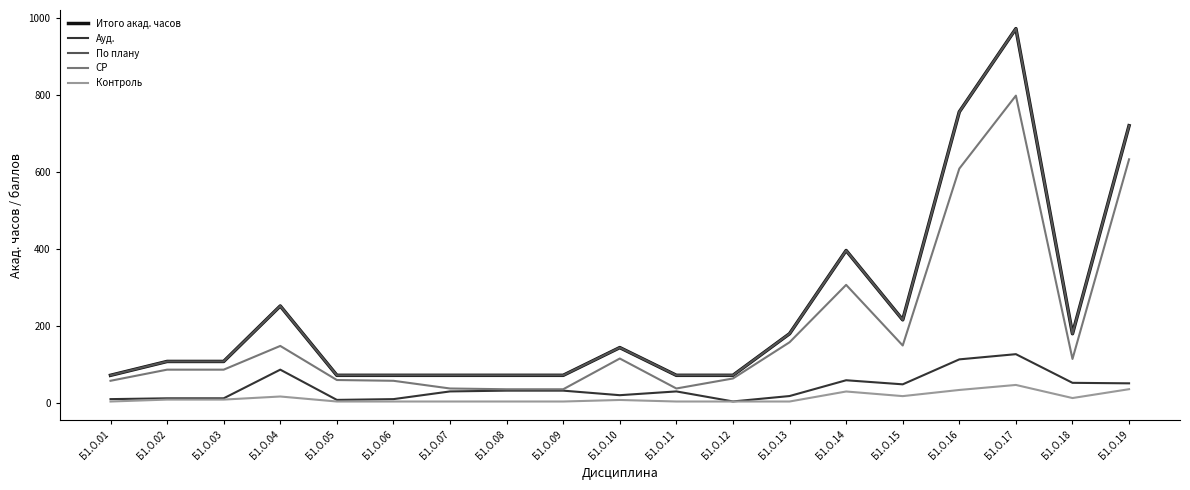

Is this an area chart (filled region under the line)?

No